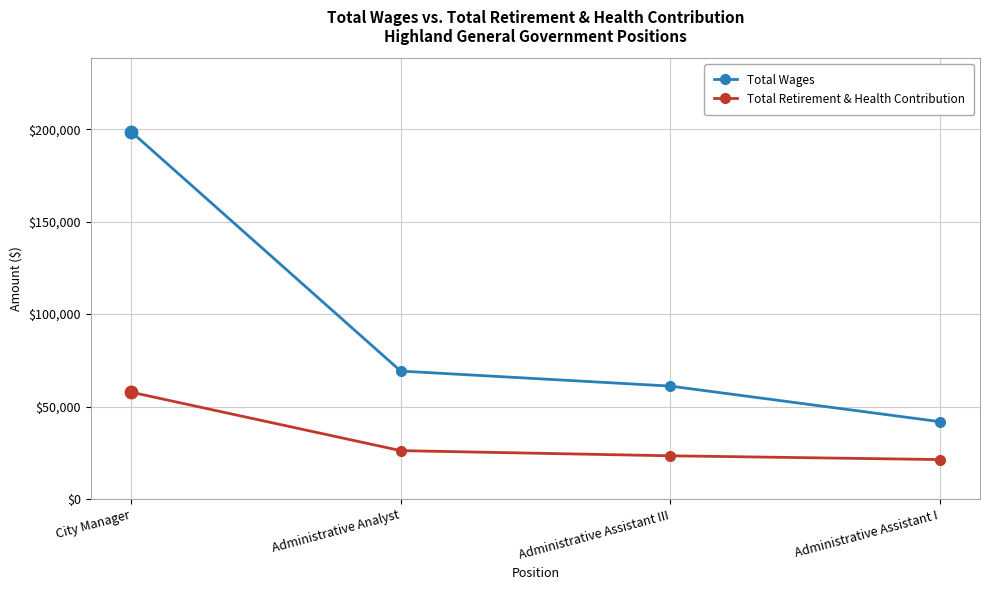

True or false: Total Retirement & Health Contribution has a value of 26190 at Administrative Analyst.

True